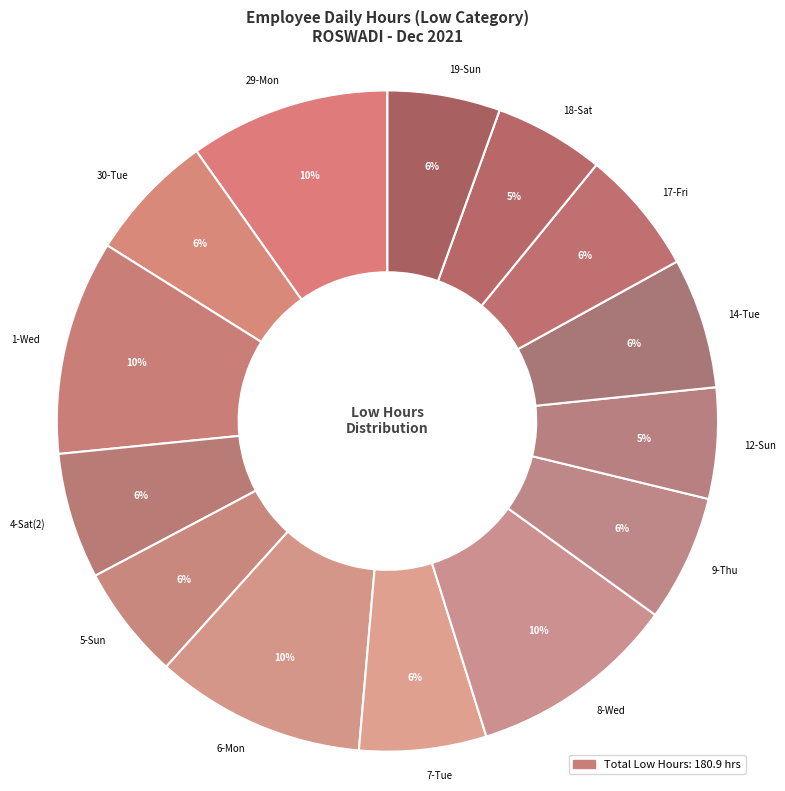

To the nearest percent, what is the difference between the largest and smallest slice percentages?

5%